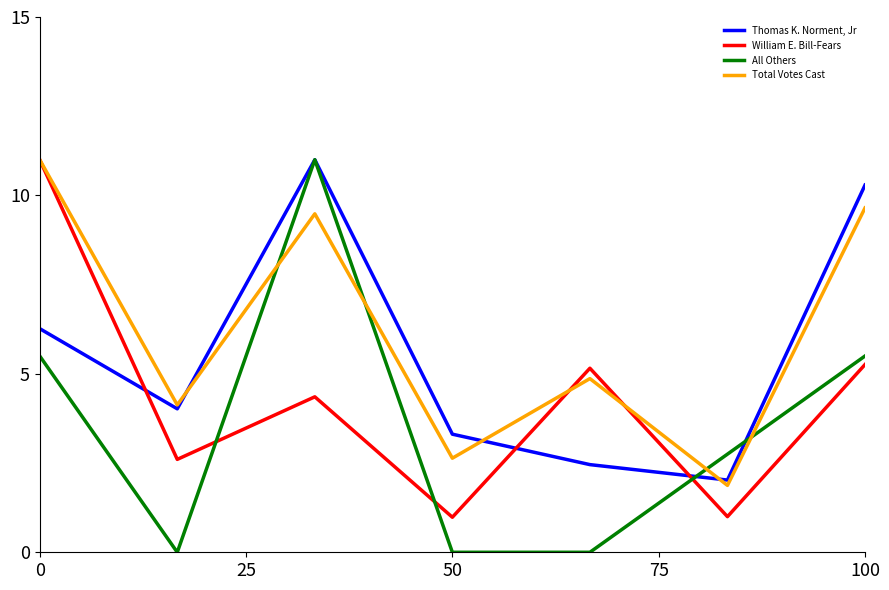

True or false: Total Votes Cast and William E. Bill-Fears cross at least once.

True